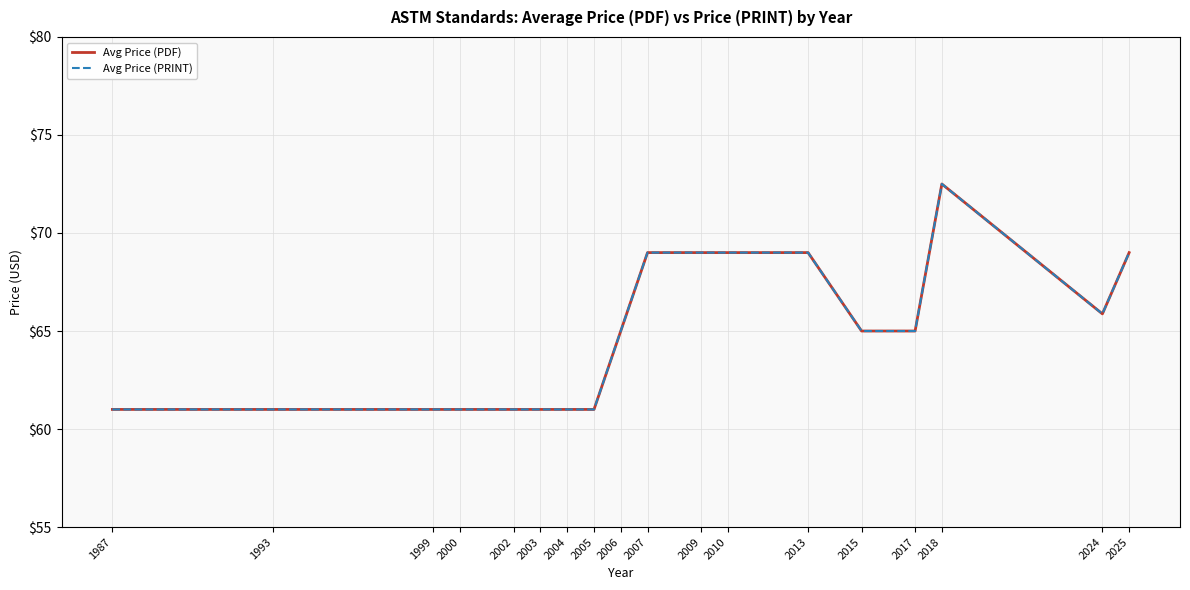

What is the total value across all series at 2005?

122.0